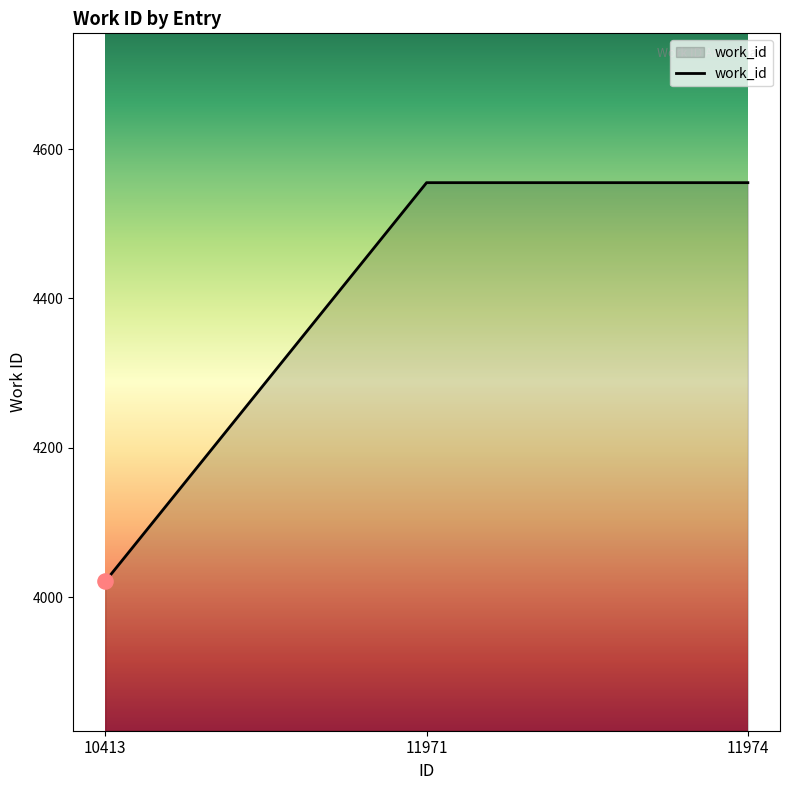

Approximately how many times larger is the value at 11971 compared to 11974?

1.0